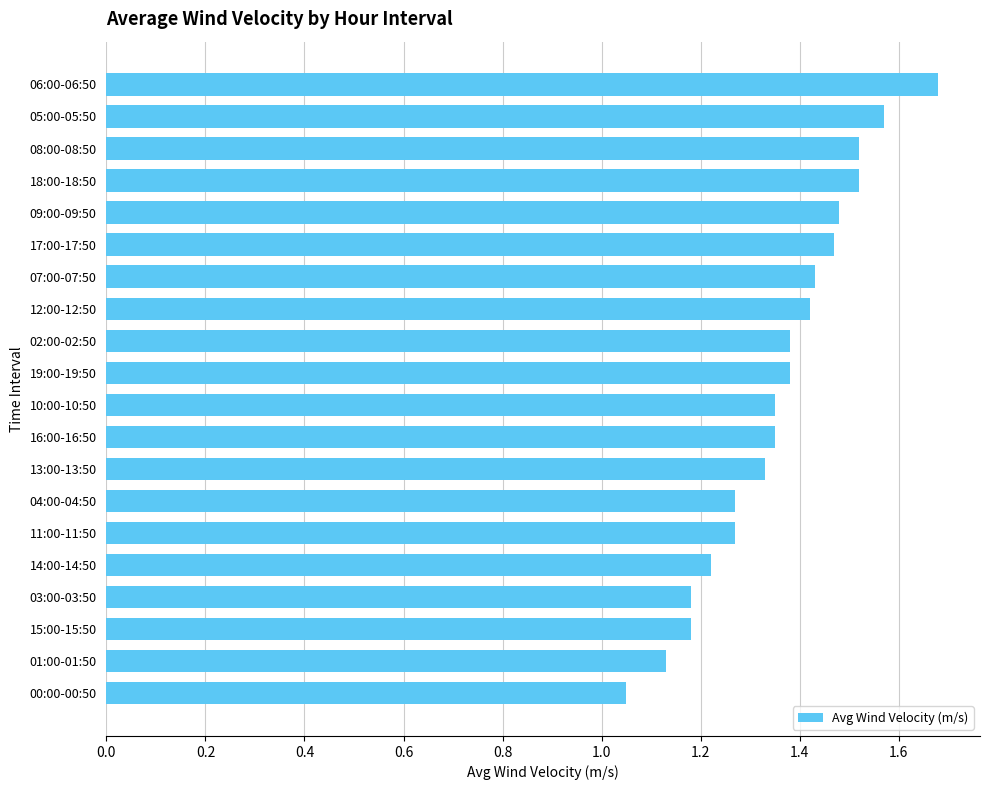

Is it true that the value at 14:00-14:50 is 0.7?

False